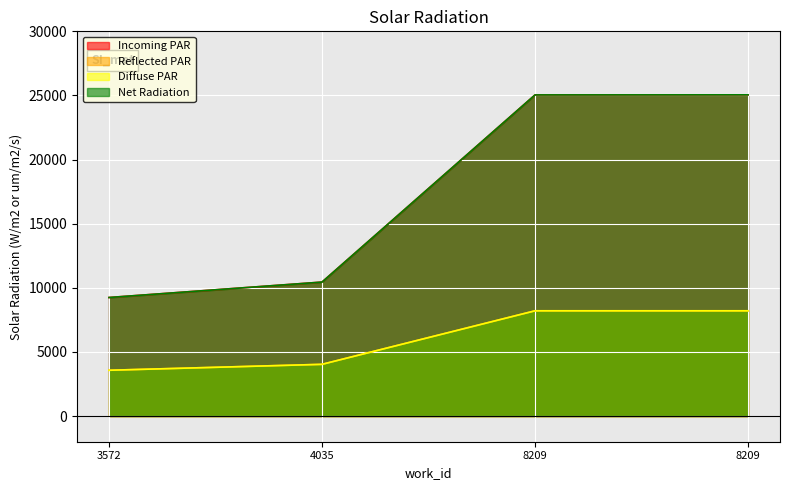

At which label is Net Radiation closest to 17146?

4035